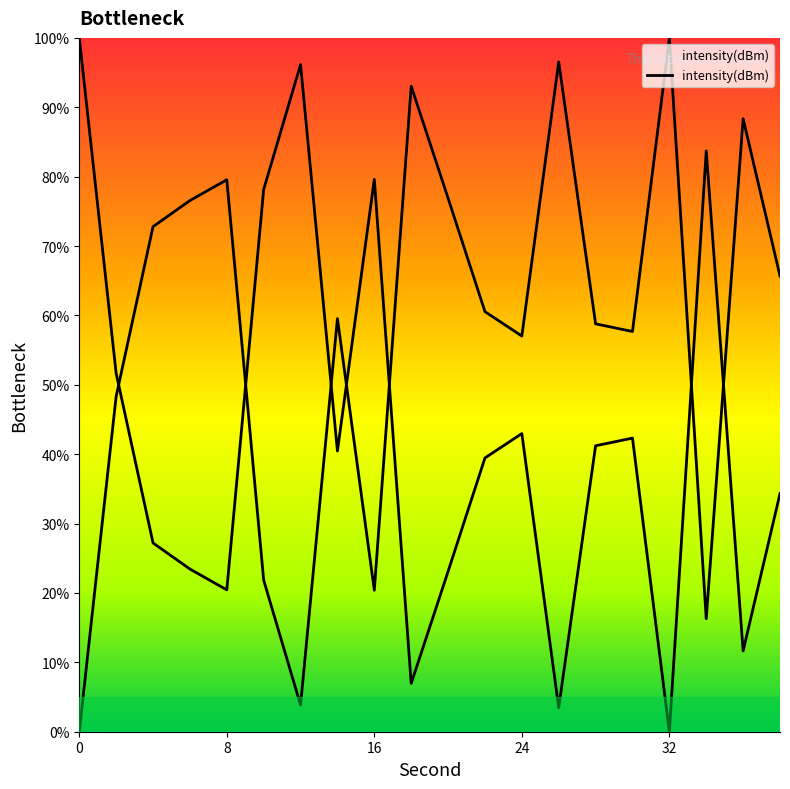

Is this an area chart (filled region under the line)?

No